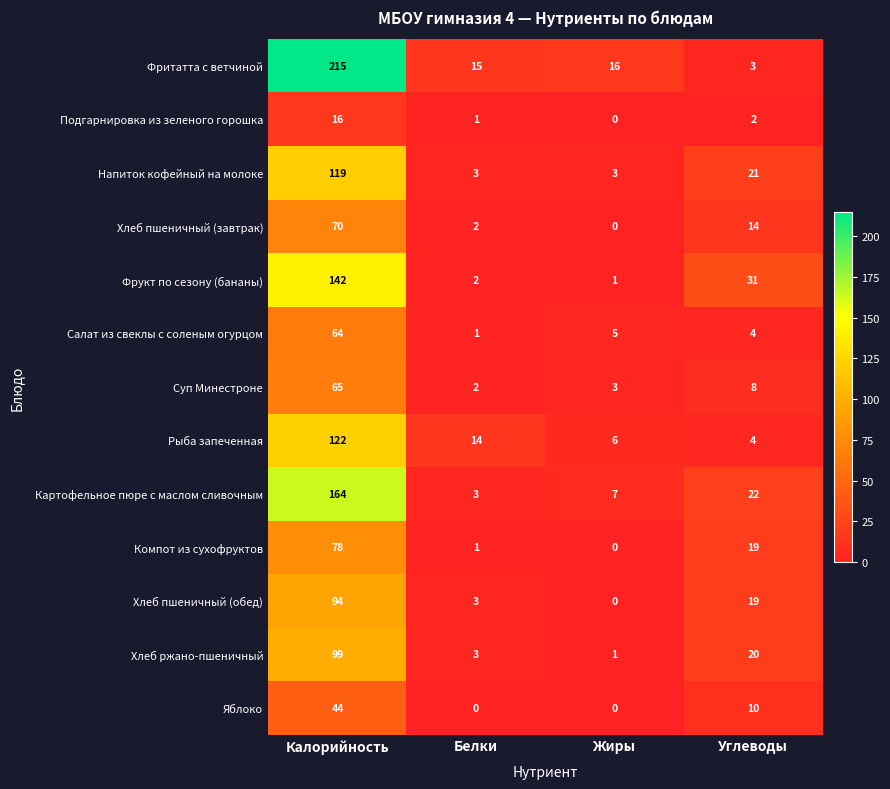

What value does the Подгарнировка из зеленого горошка series have at Калорийность?

16